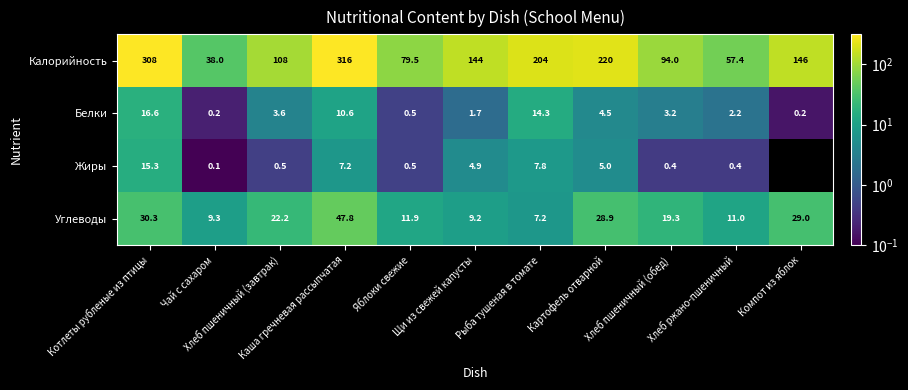

Rank the series by their maximum value, from lowest to highest.

Жиры, Белки, Углеводы, Калорийность